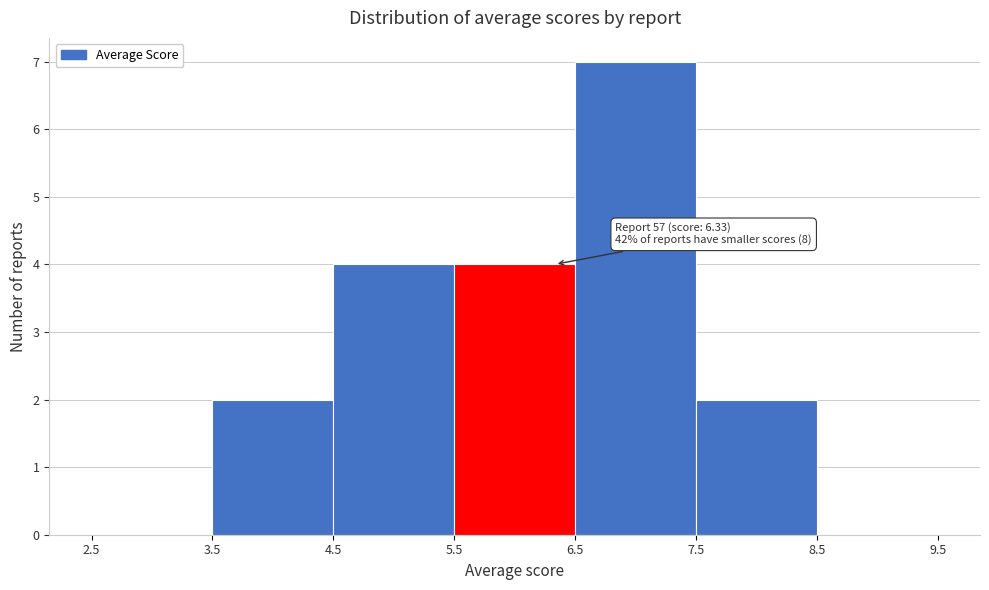

Over which range of the x-axis is the bar tallest?

6.5 to 7.5